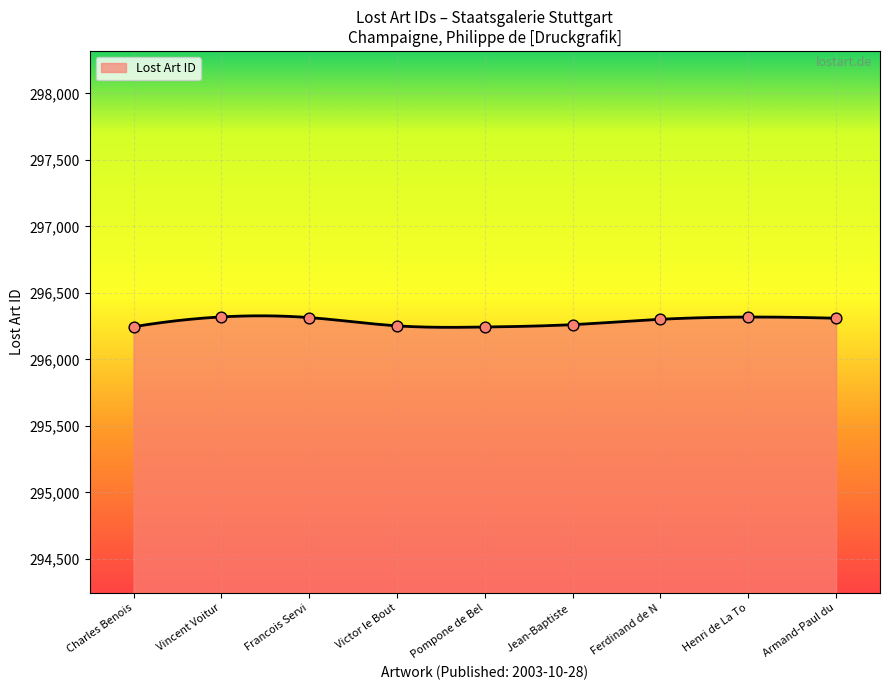

What is the maximum value for Lost Art ID?

296327.2